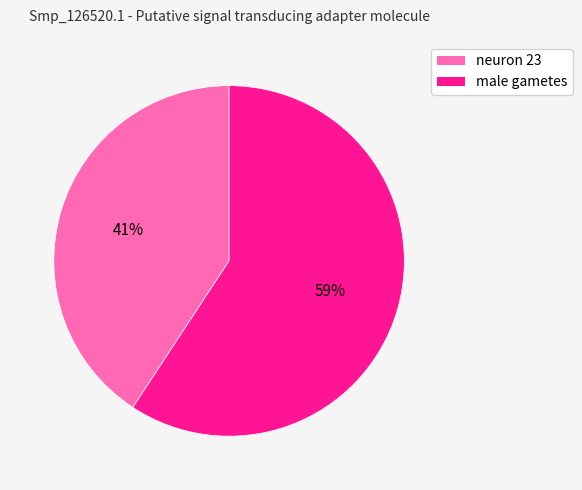

To the nearest percent, what percentage of the pie is neuron 23?

41%